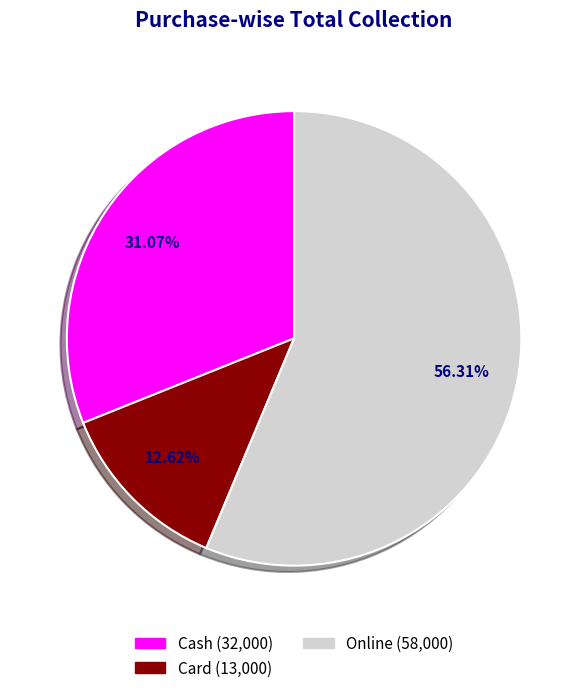

Is there a majority slice in this chart?

Yes